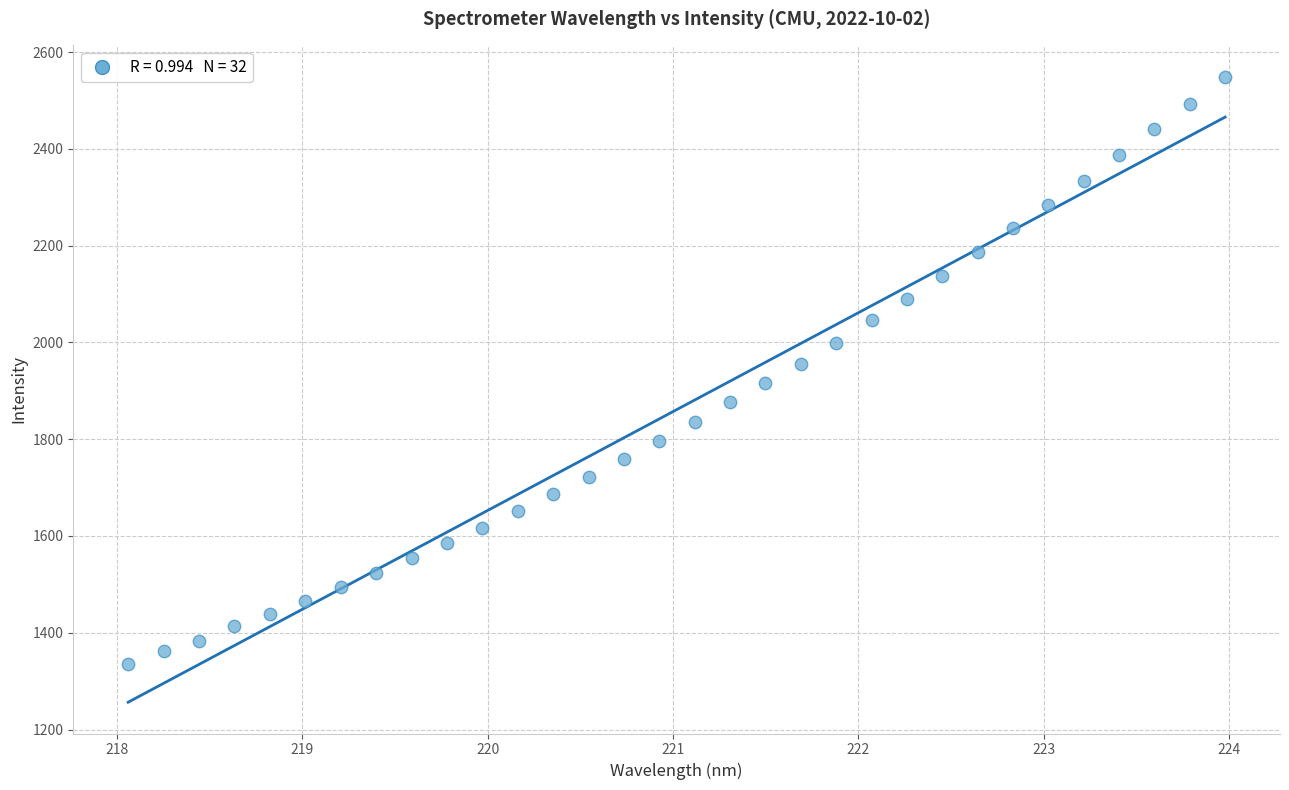

What is the range of X values (max minus min)?

5.9